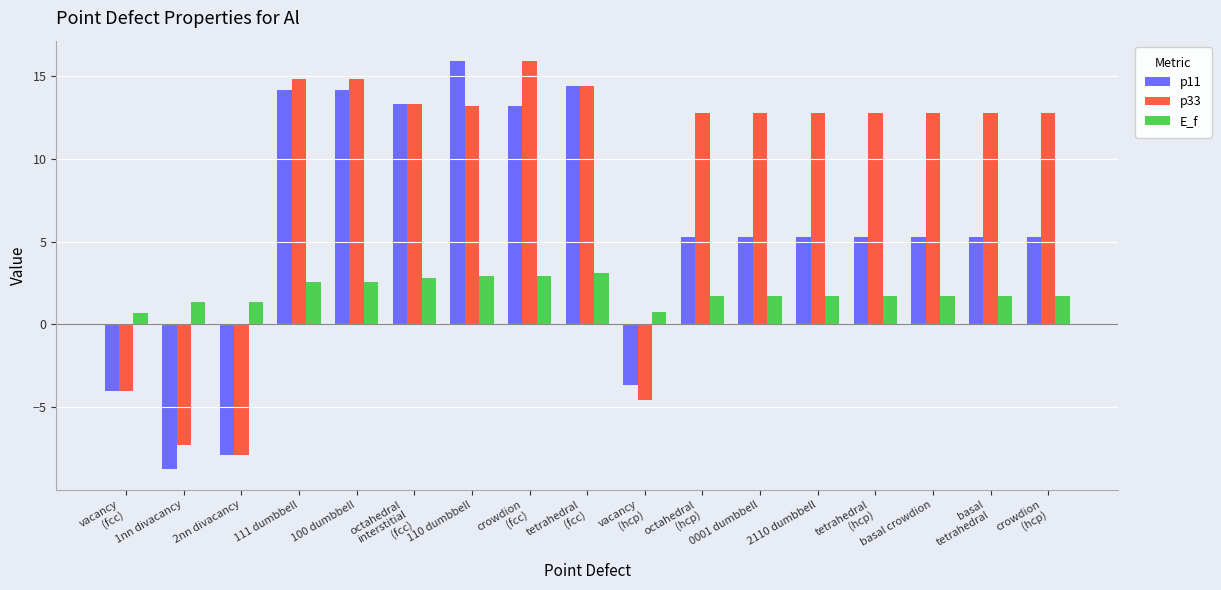

True or false: p11 has a value of 5.3 at 0001 dumbbell.

True